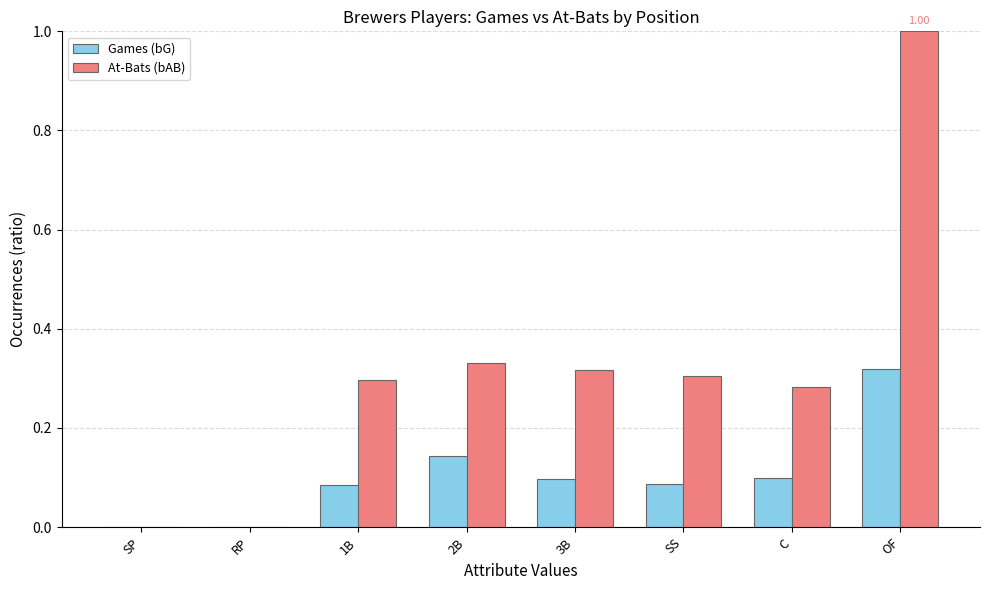

What is the sum of all At-Bats (bAB) values?

2.5